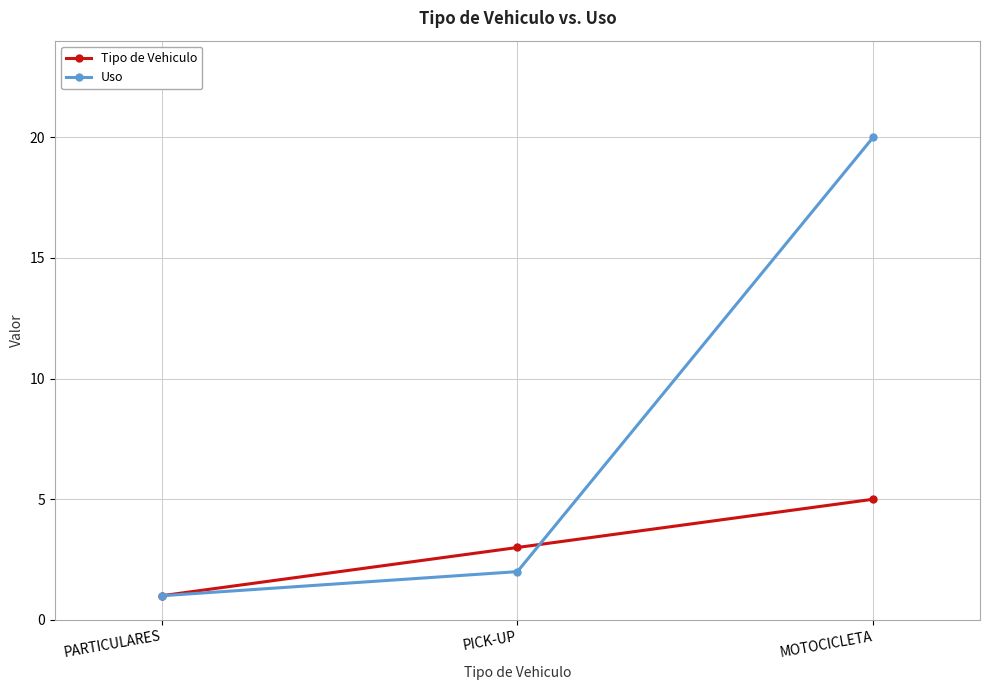

Rank the series by their average value, from lowest to highest.

Tipo de Vehiculo, Uso